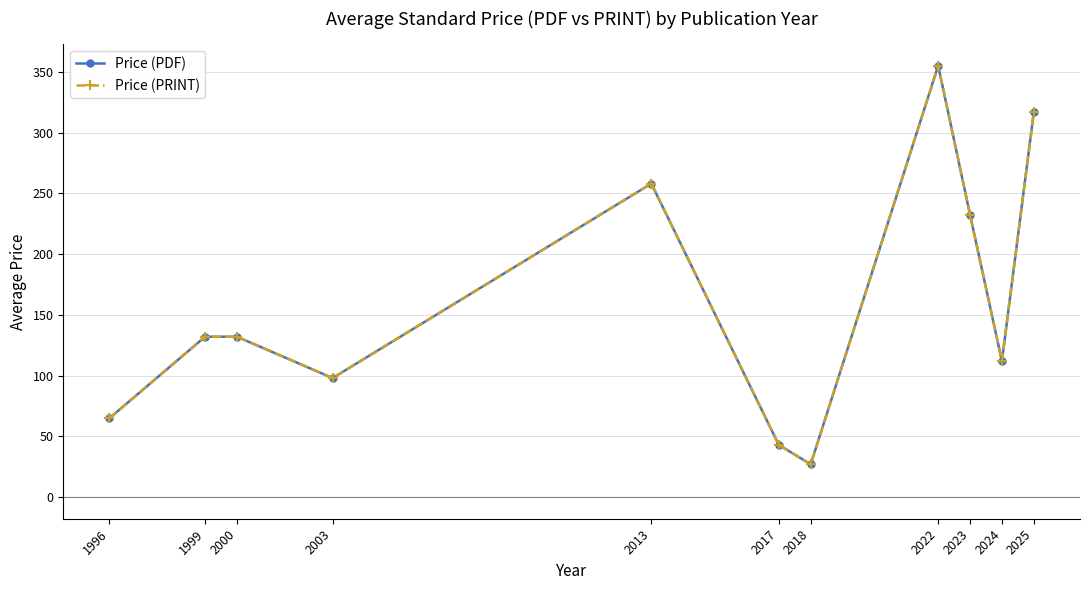

What is the lowest value of the Price (PRINT) series?

27.0